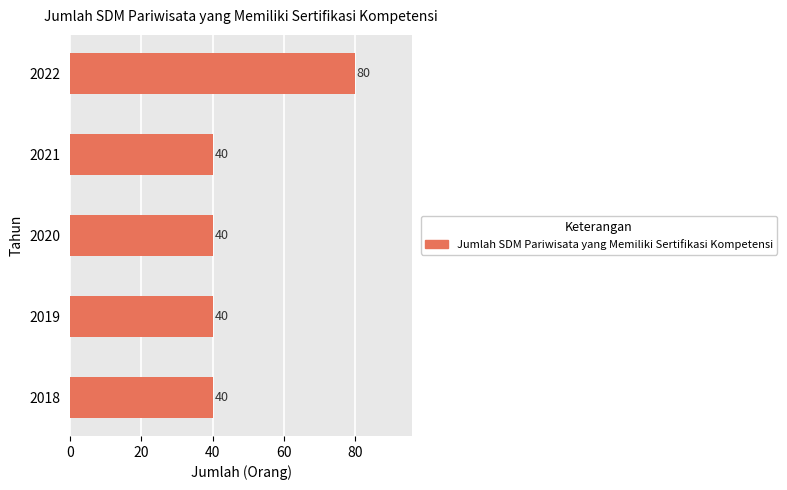

The chart shows a value of 53 at 2018. True or false?

False